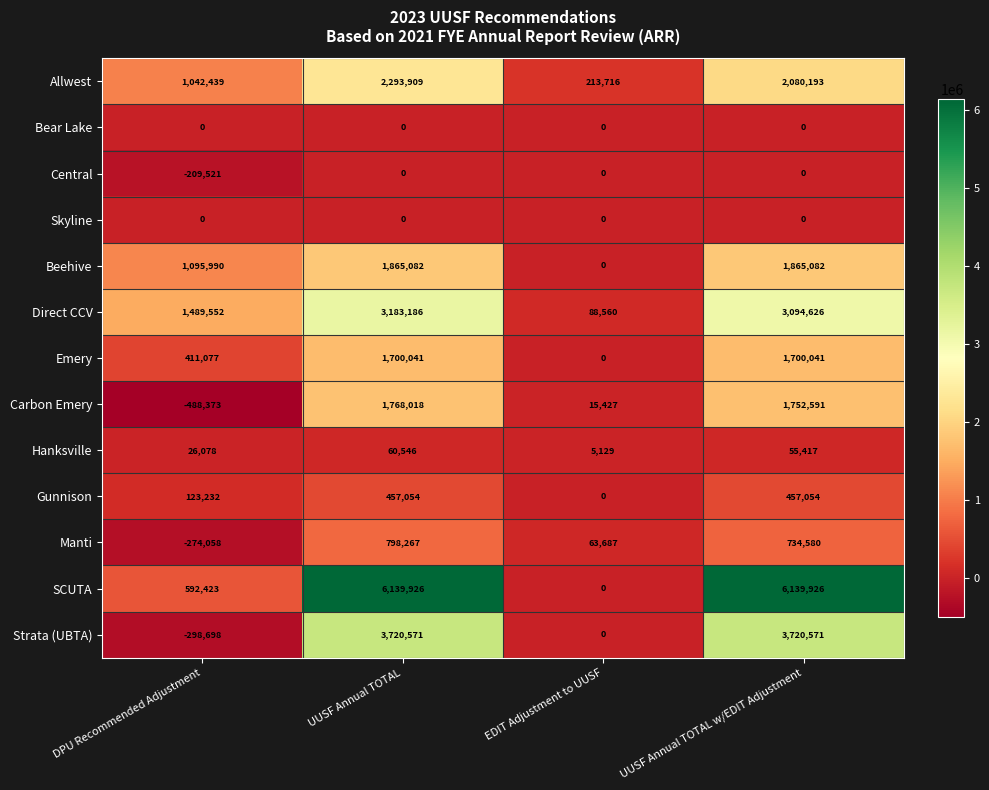

Which series has the largest range (max minus min)?

SCUTA